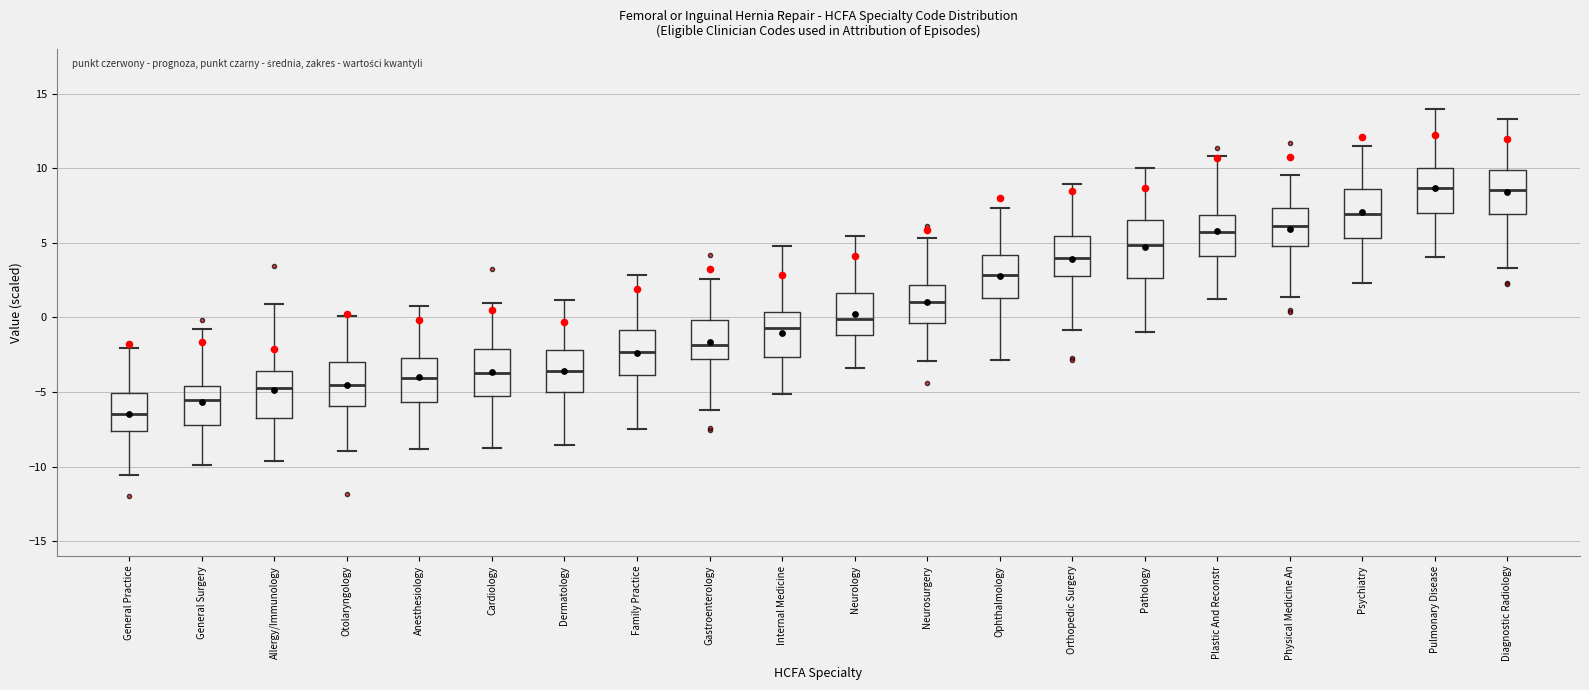

Comparing the boxes themselves (not the whiskers), which one is the tallest?

Pathology